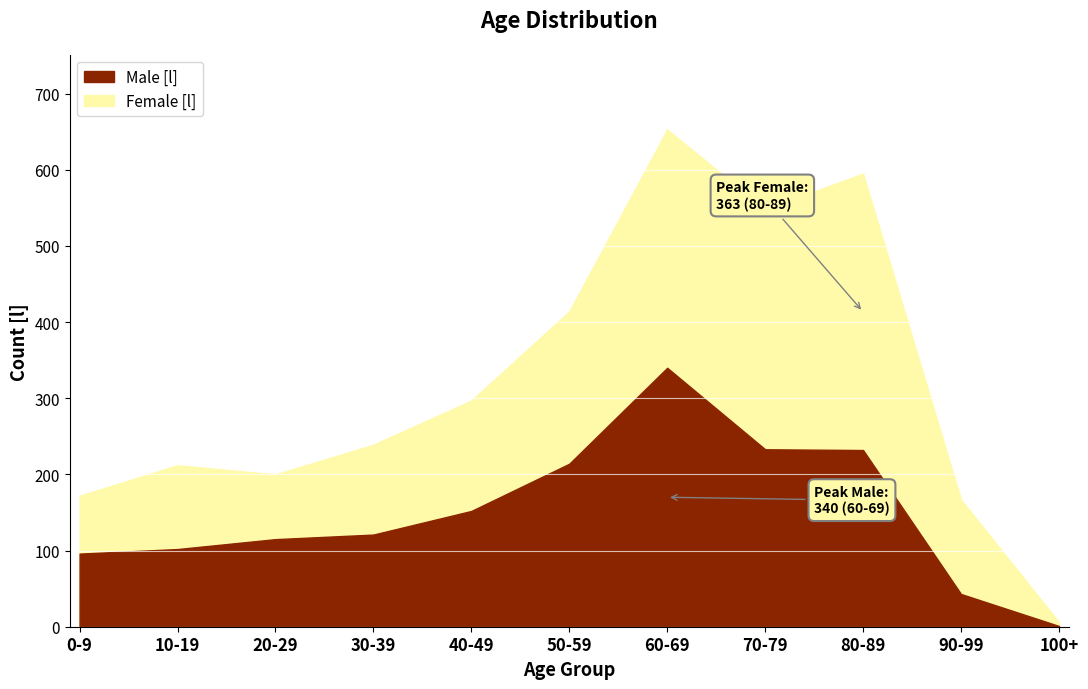

How many interior local peaks (higher than both neighbors) does the data have?

1